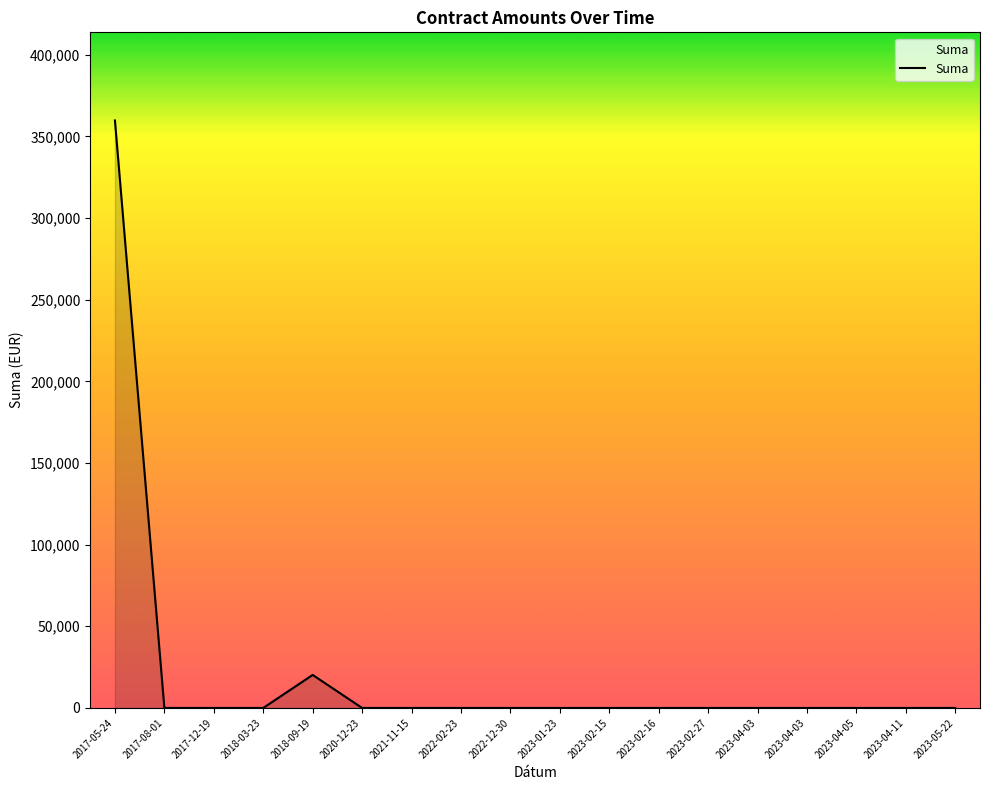

What is the sum of the values at 2017-12-19 and 2017-05-24?

359723.8